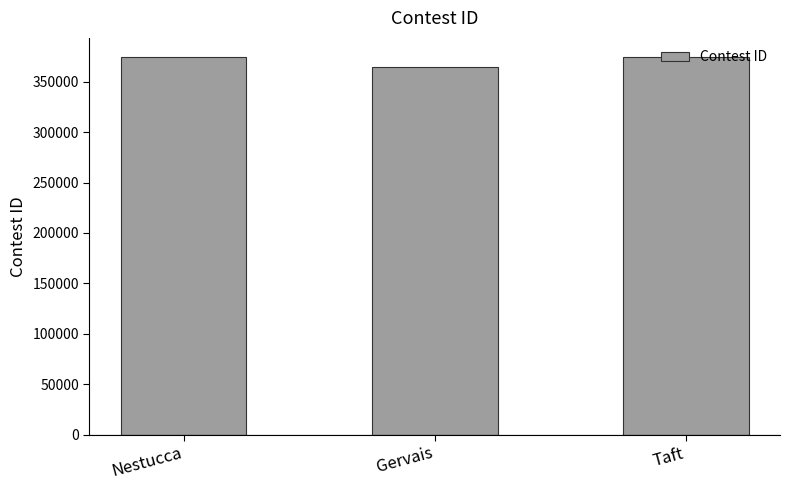

What is the sum of the values at Nestucca and Taft?

748753